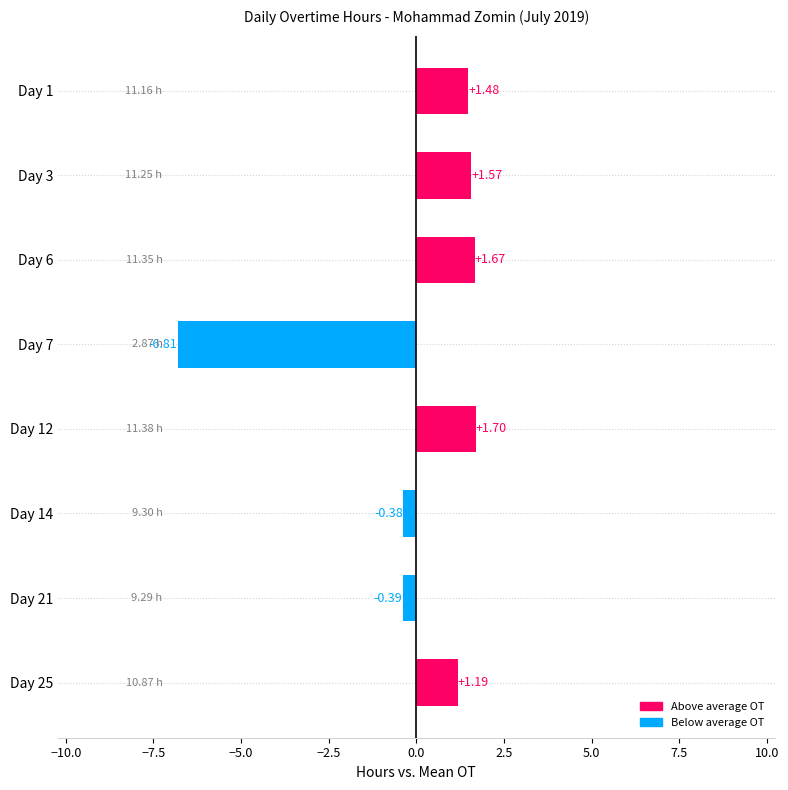

What is the change in value from Day 1 to Day 12?

+0.2